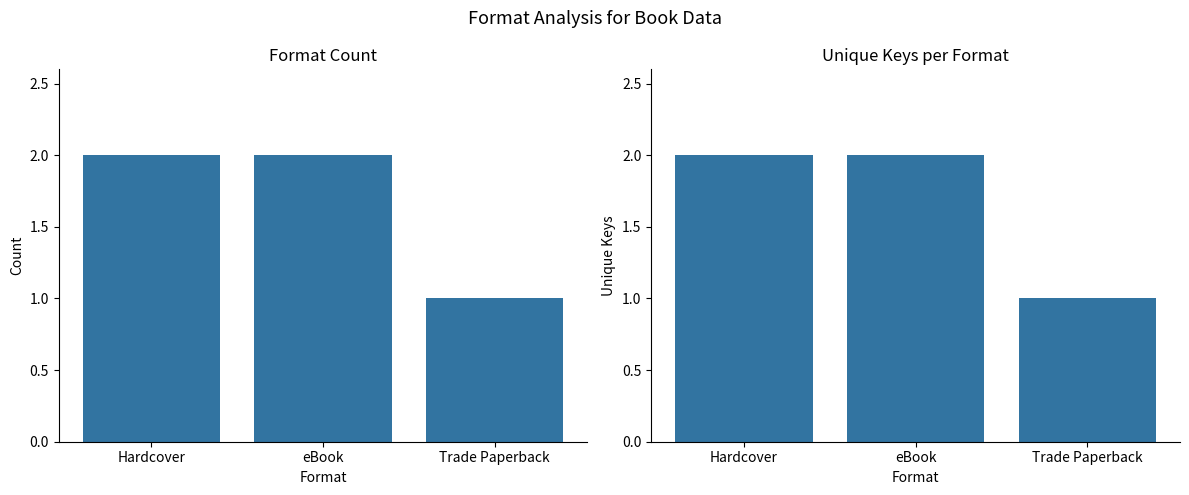

What is the sum of the Count values at eBook and Trade Paperback?

3